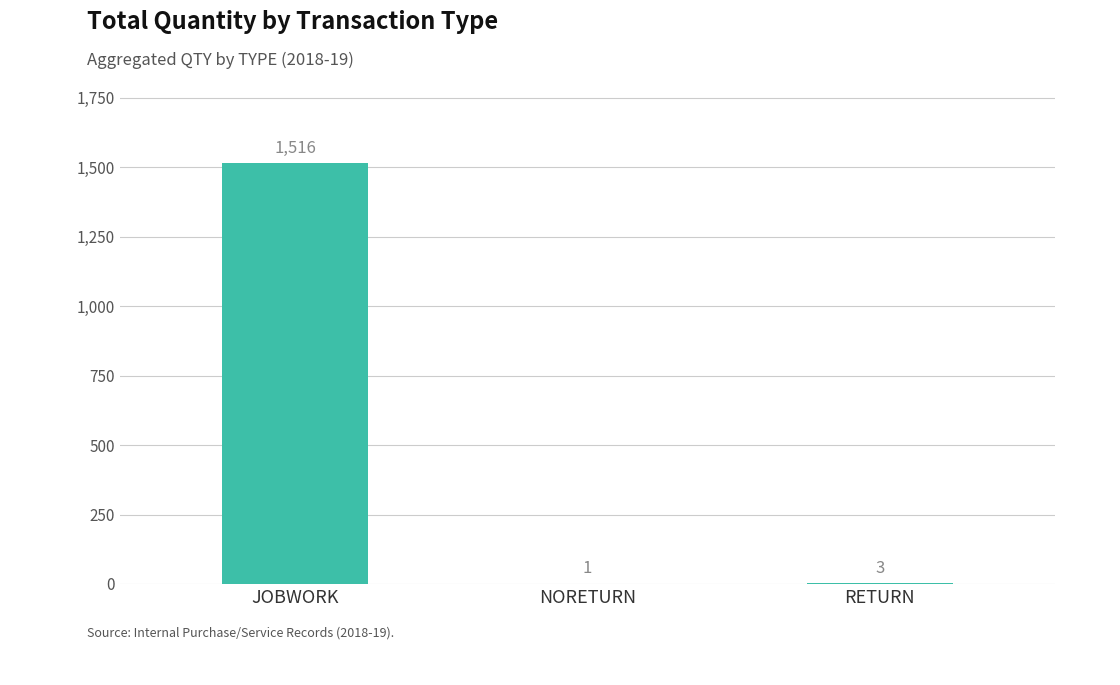

Reading left to right, what are all the values shown in this chart?

1516	1	3